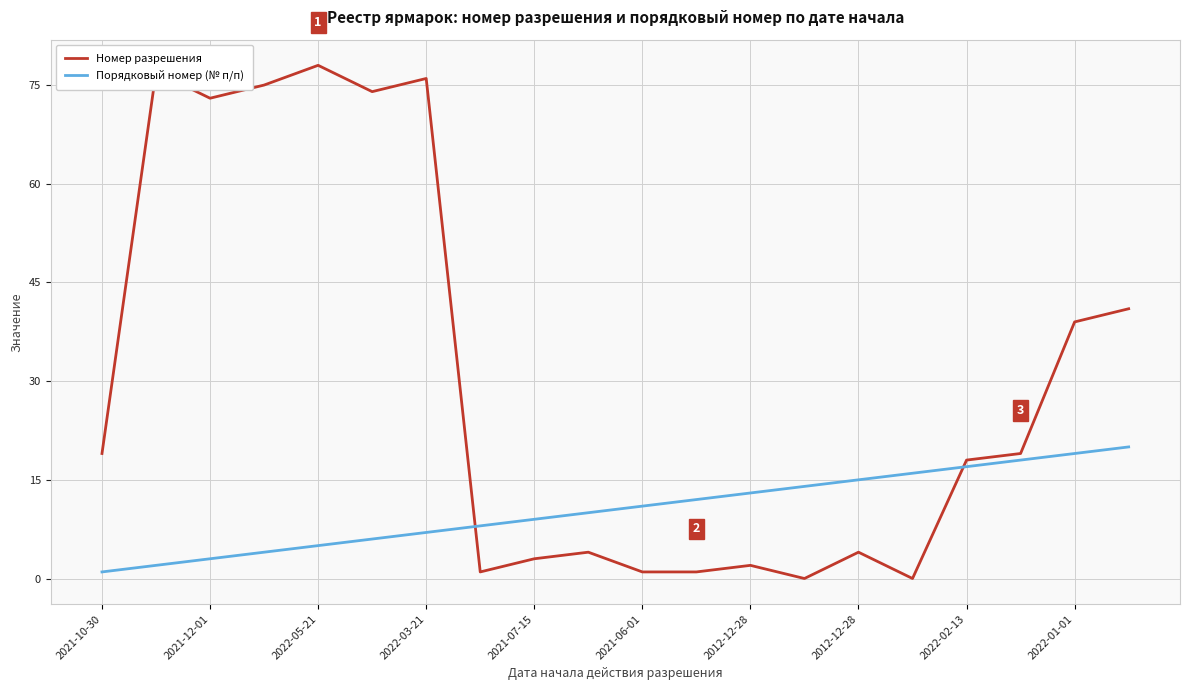

Rank the series by their average value, from lowest to highest.

Порядковый номер (№ п/п), Номер разрешения